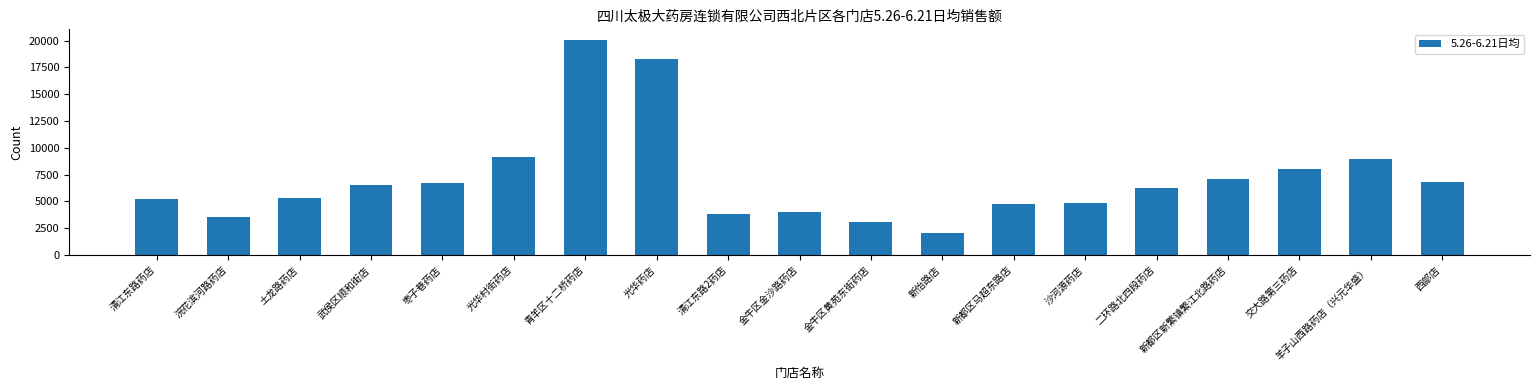

Which category has the highest value across all series?

青羊区十二桥药店